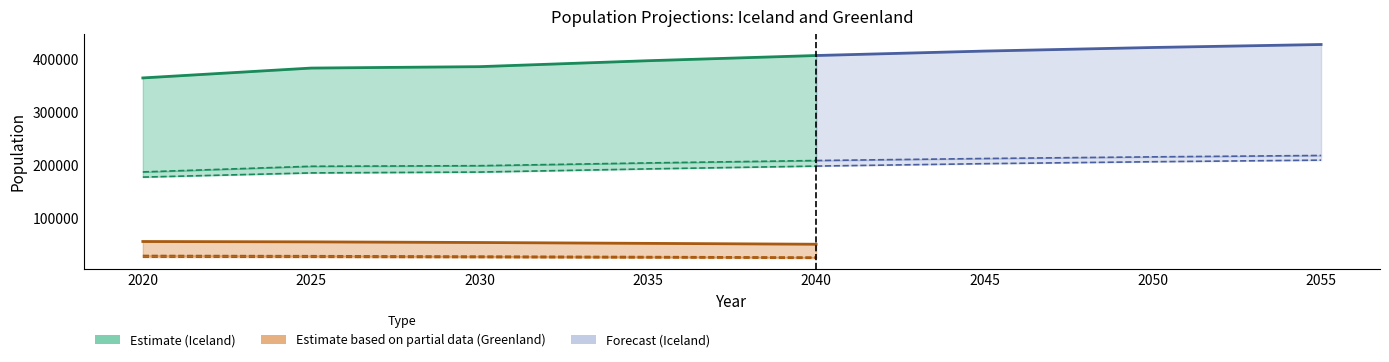

Rank the series by their maximum value, from highest to lowest.

Iceland Total, Iceland Men, Iceland Women, Greenland Total, Greenland Men, Greenland Women